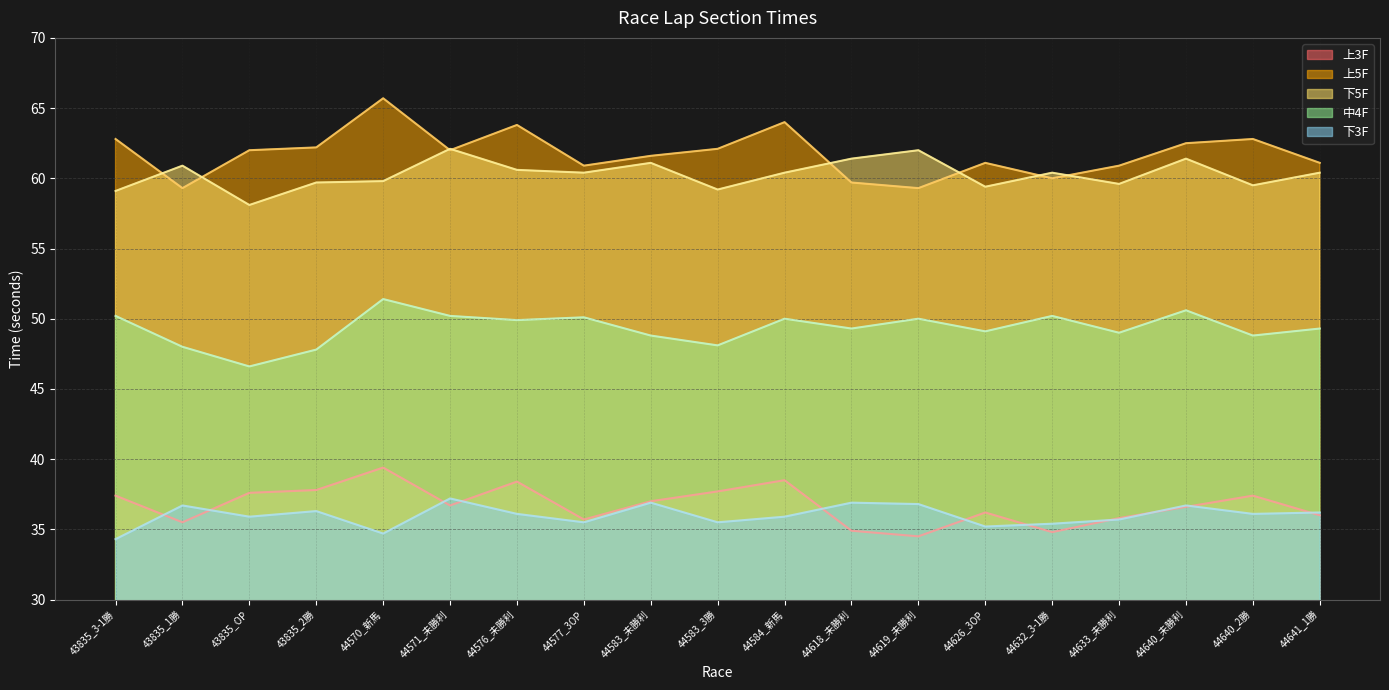

Which series has the widest spread of values?

上5F